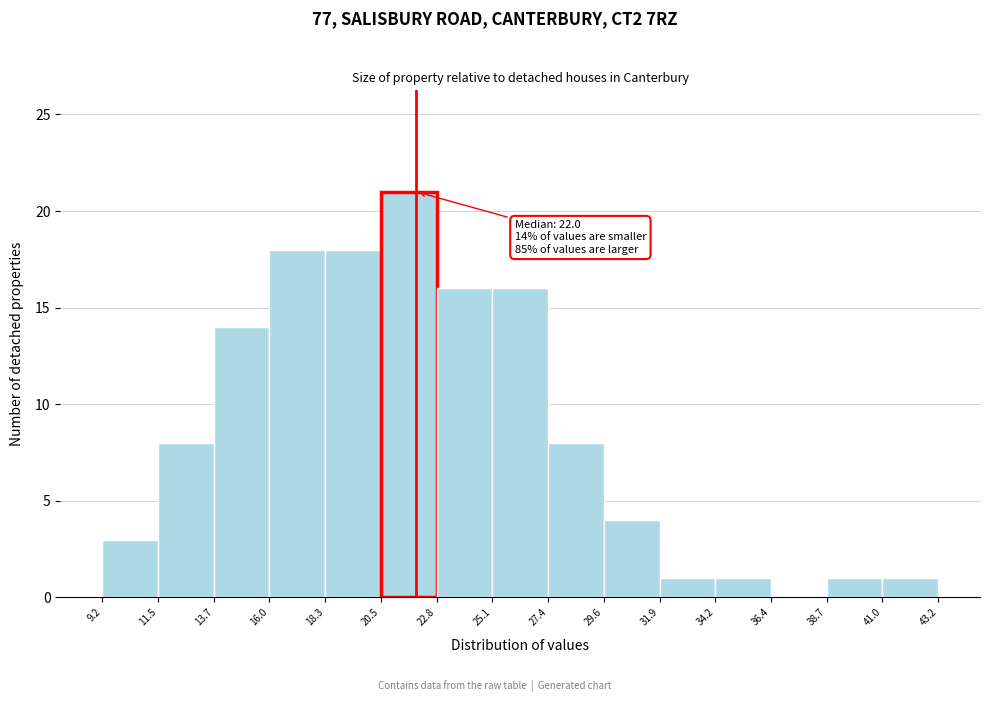

Which range on the x-axis has the tallest bar?

20.5 to 22.8